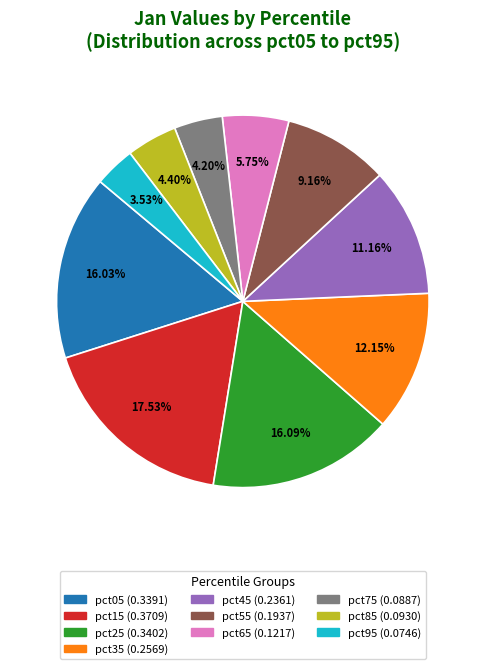

Is pct45 the majority of the pie?

No